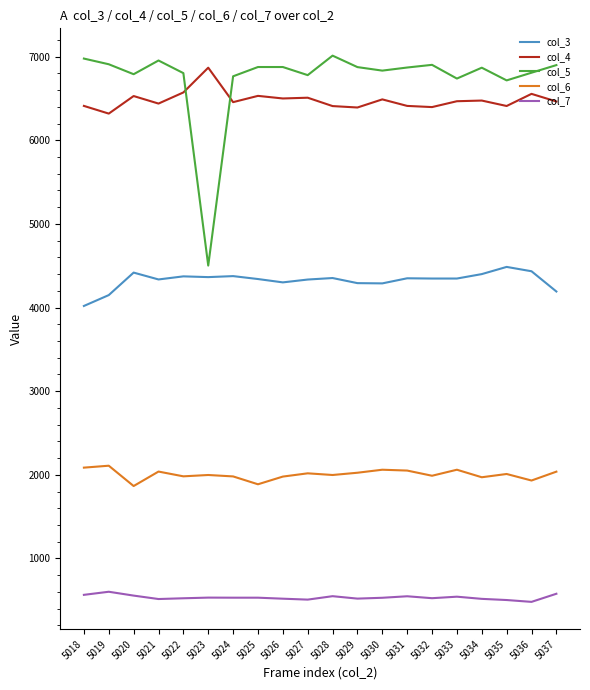

Rank the series at 5034 from lowest to highest value.

col_7, col_6, col_3, col_4, col_5